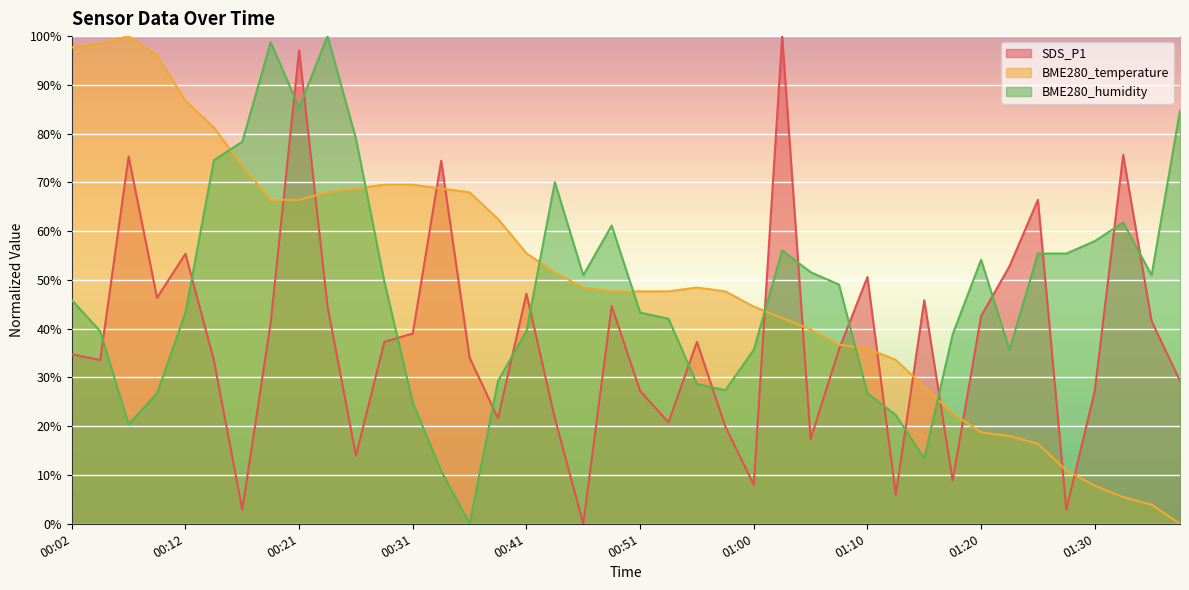

Which category has the lowest value across all series?

00:46